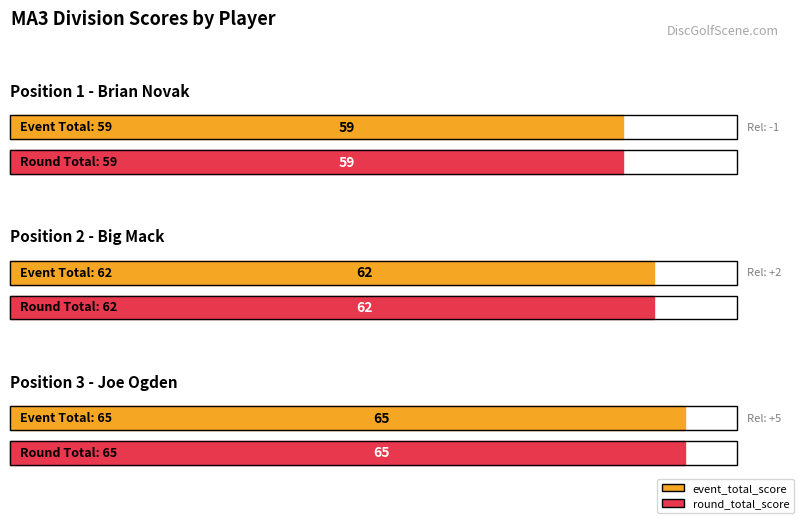

Between Brian Novak (1) and Joe Ogden (3), which series saw the biggest shift?

event_total_score